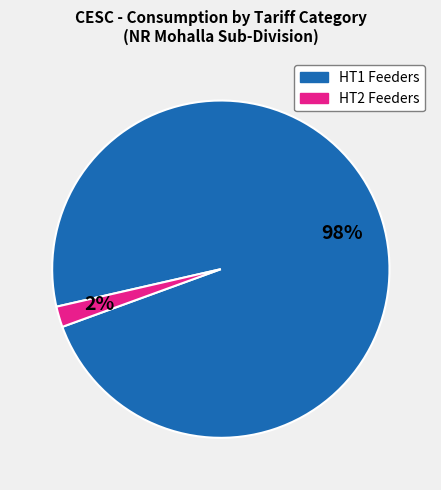

To the nearest percent, what is the average slice percentage?

50%